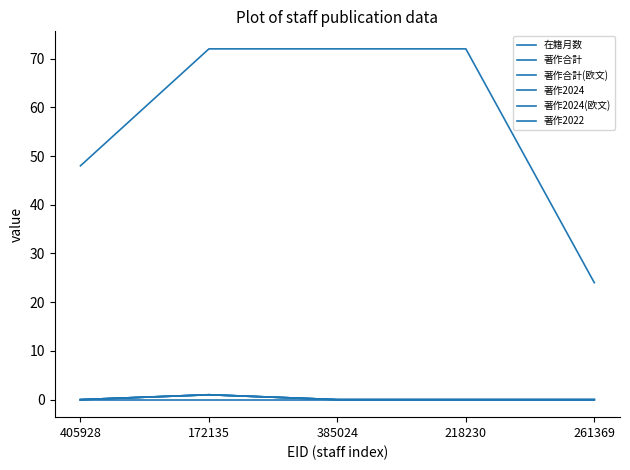

What position from the right is 218230?

2